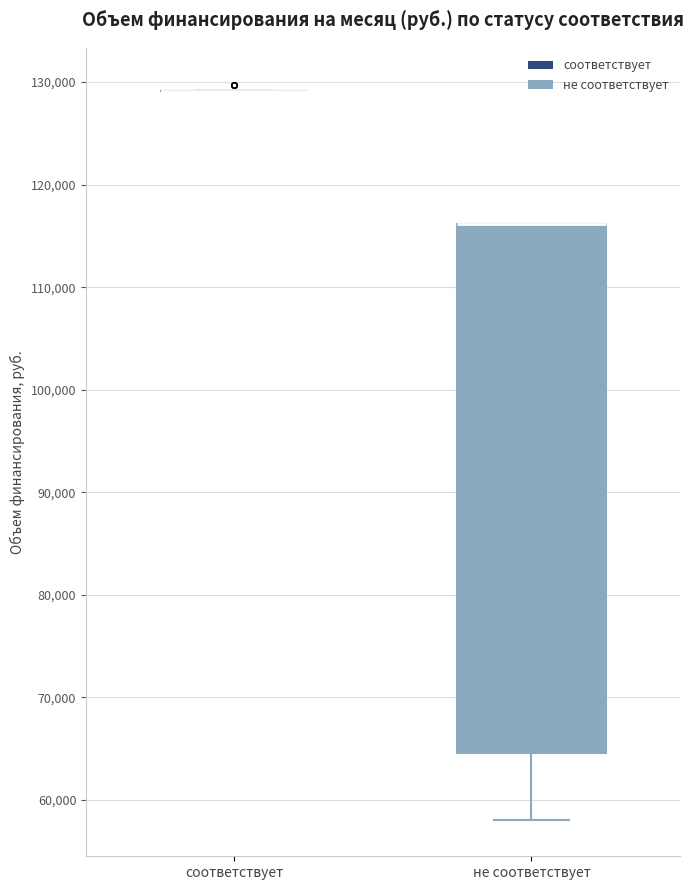

Where is the upper edge of the box for не соответствует on the y-axis? The values are not printed on the chart, so give them approximately, as read against the axis.

116000